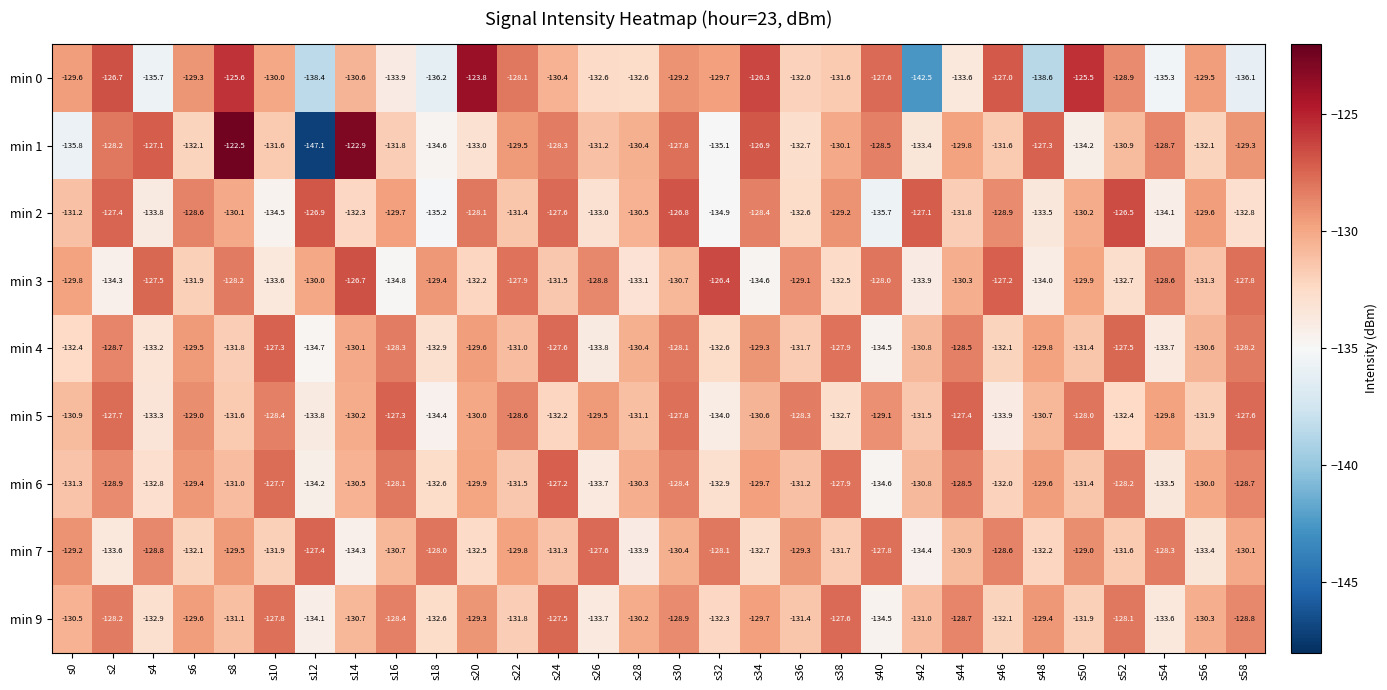

List the labels in order of min 9 value, smallest first.

s40, s12, s26, s54, s4, s18, s32, s46, s50, s22, s36, s8, s42, s14, s0, s56, s28, s34, s6, s48, s20, s30, s58, s44, s16, s2, s52, s10, s38, s24